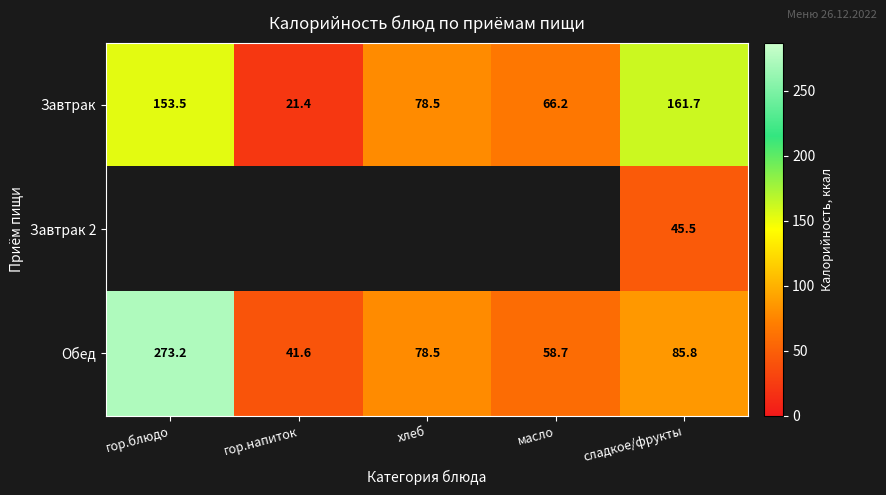

Is the value of Завтрак at гор.блюдо greater than the value of Обед at масло?

Yes